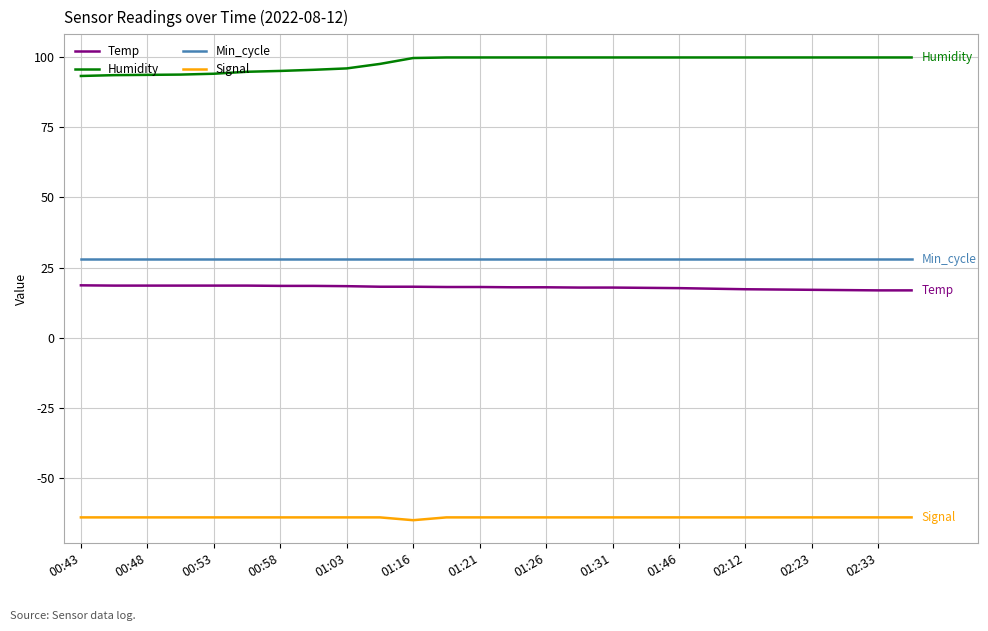

How many lines are shown in the chart?

4